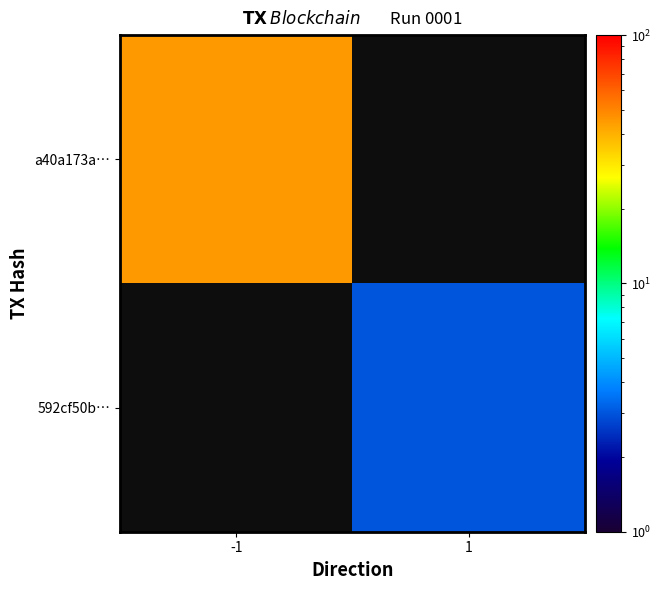

The value of a40a173a… at -1 is 61.5. True or false?

False